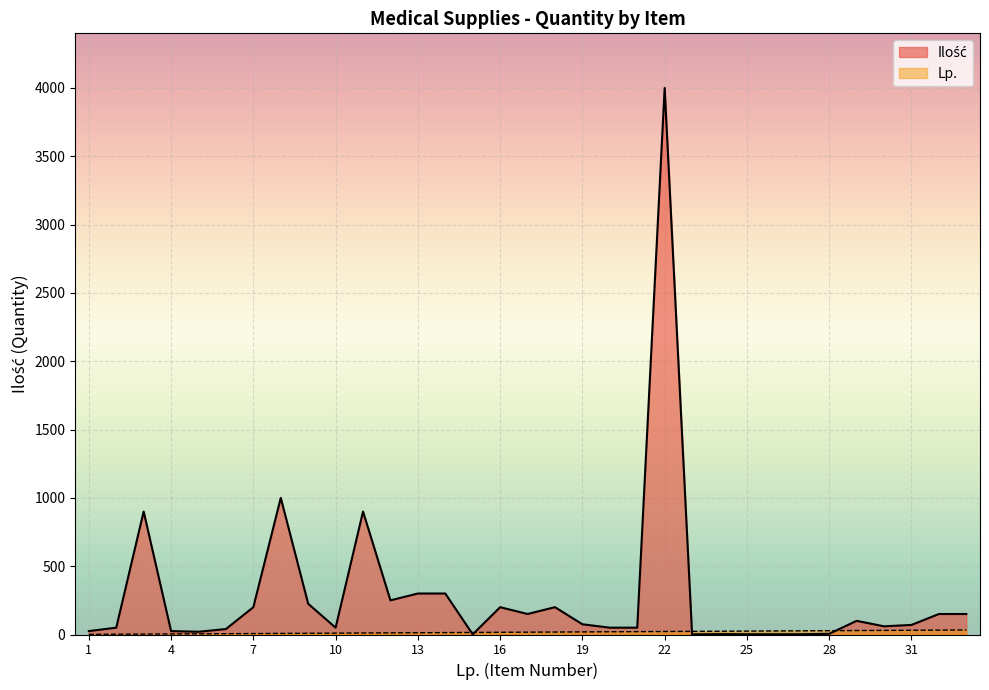

What is the difference between the highest and lowest values at 2?

48